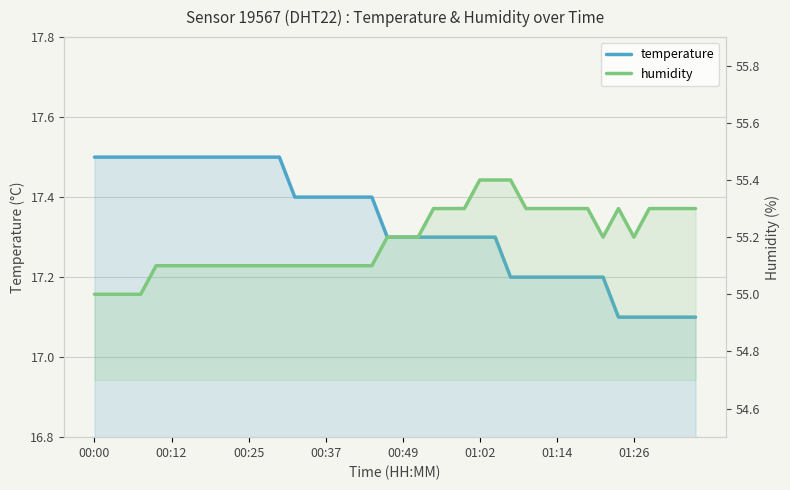

What is the sum of all humidity values?

2207.6